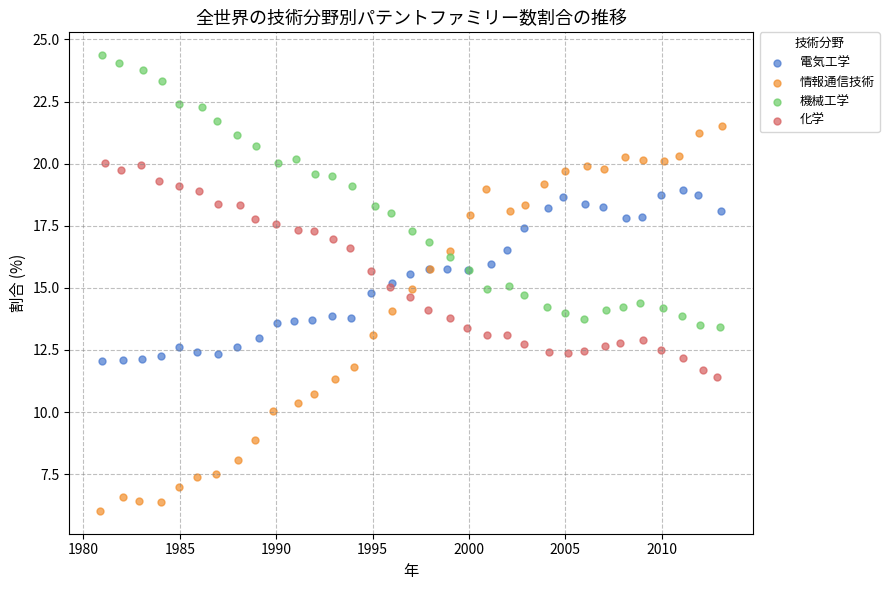

Which series contains the highest Y value?

機械工学